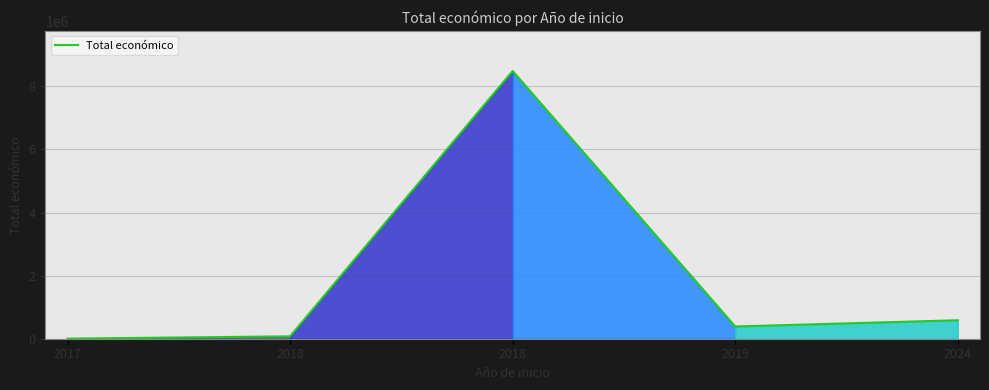

How many lines are shown in the chart?

1